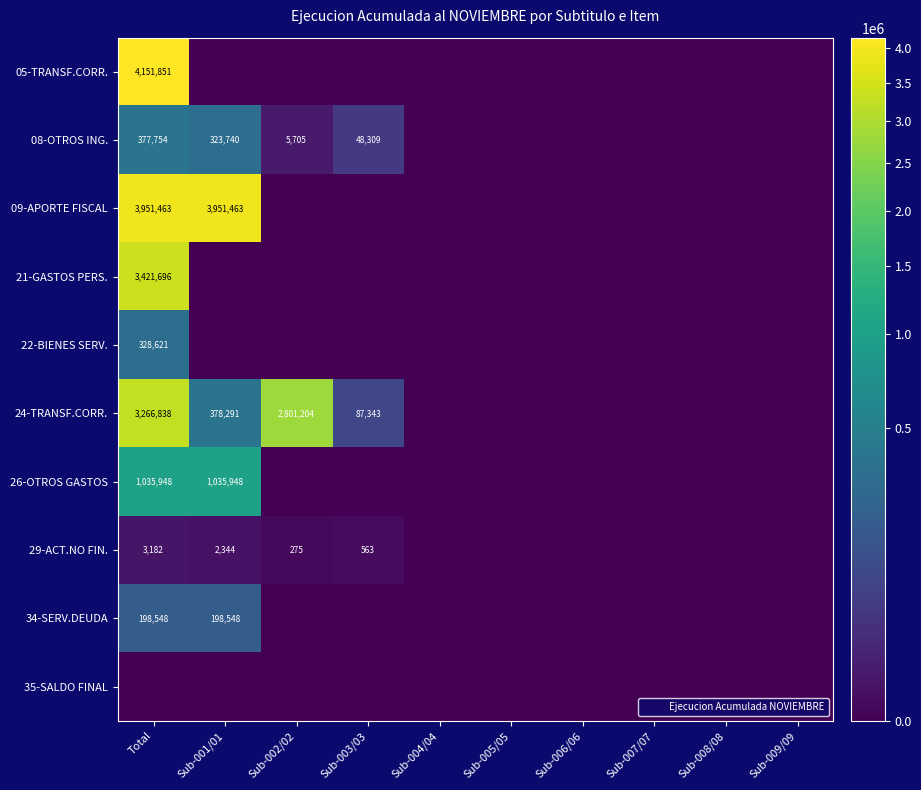

Which label corresponds to the smallest value in the chart?

Sub-001/01